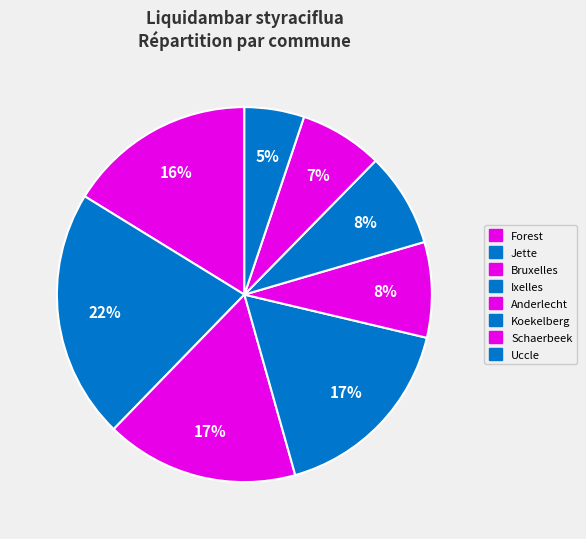

To the nearest percent, what is the combined percentage of Schaerbeek and Koekelberg?

15%